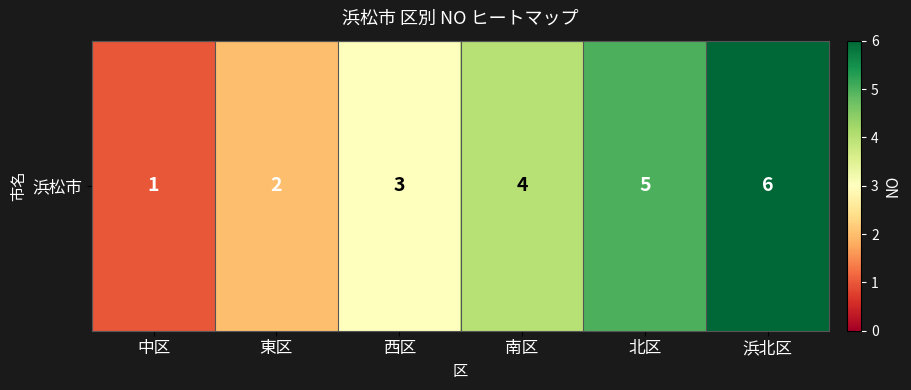

Approximately how many times larger is the value at 北区 compared to 中区?

5.0